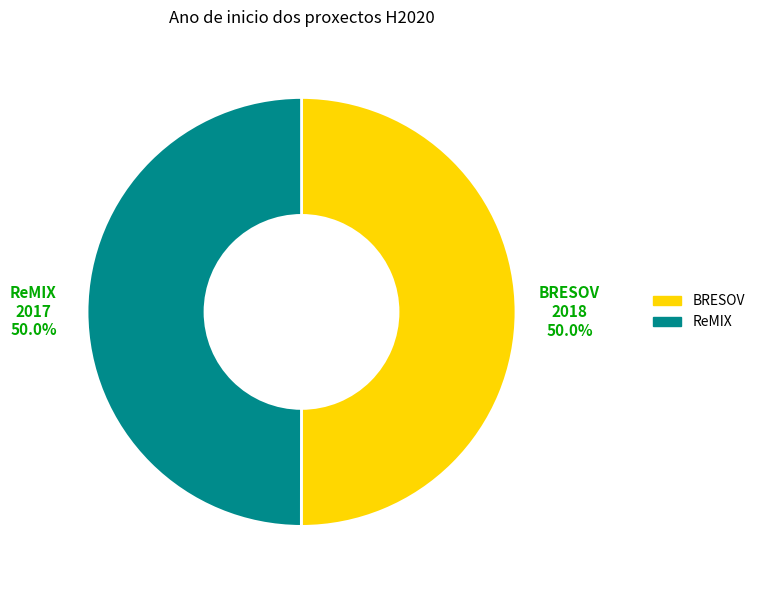

Is it true that BRESOV is 50% of the pie?

True